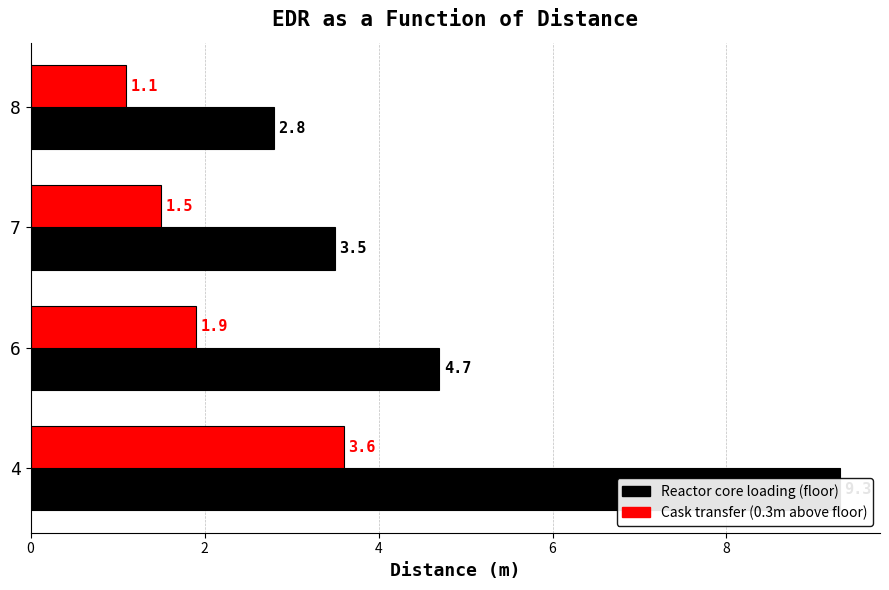

What is the maximum value shown in the chart?

9.3